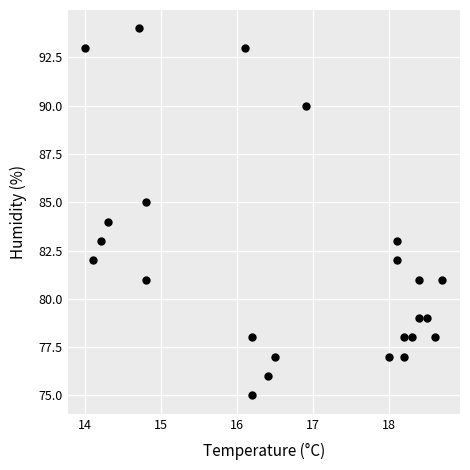

What is the range of Y values (max minus min)?

19